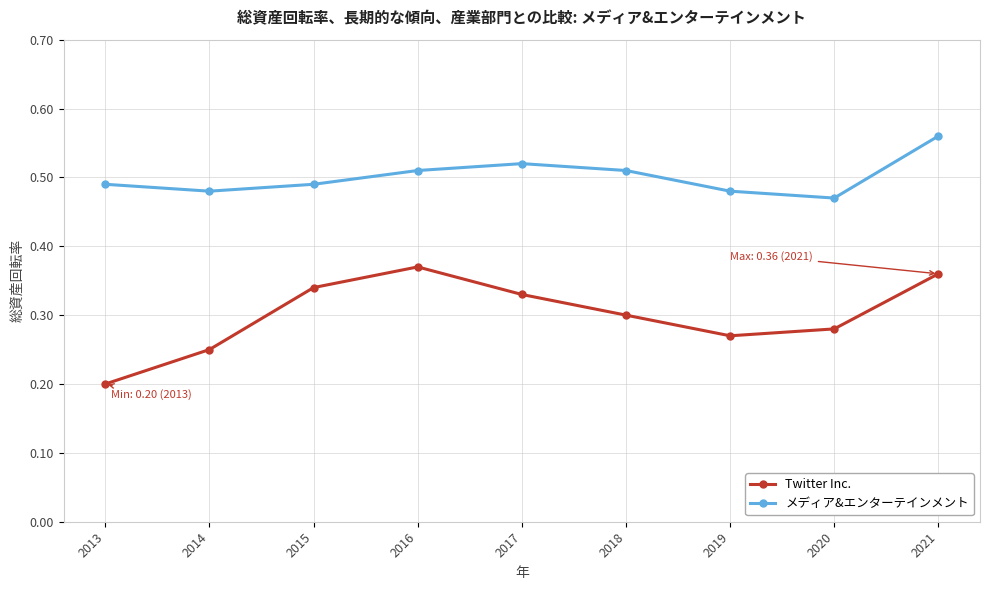

At which category does Twitter Inc. reach its first local peak?

2016